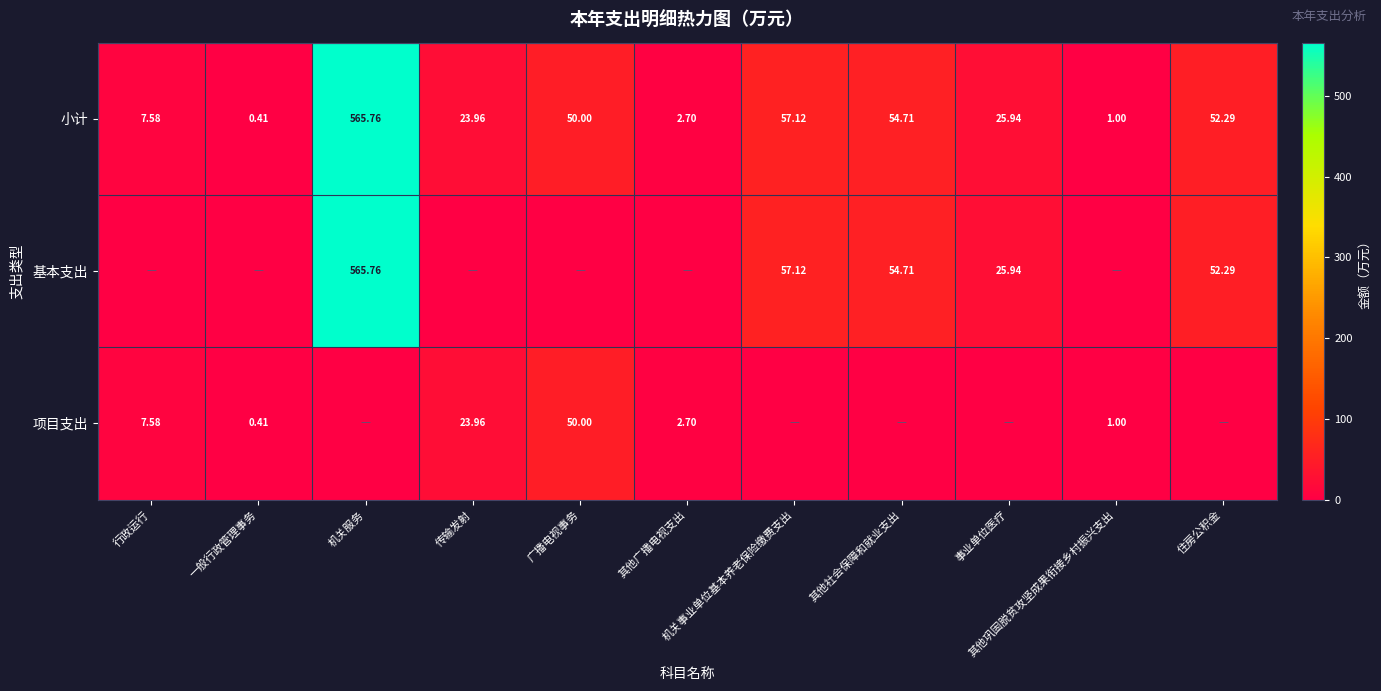

What is the spread (max minus min) of values at 其他社会保障和就业支出?

54.7